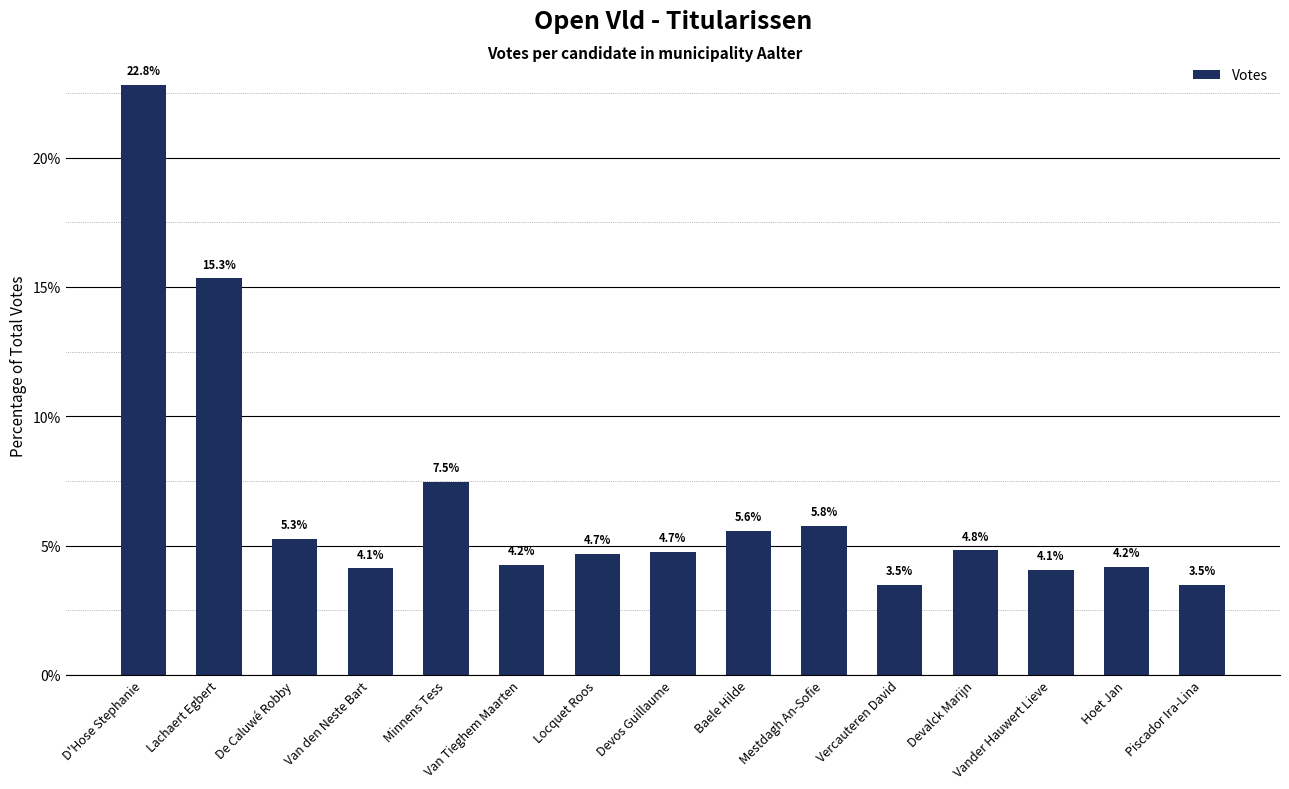

What position from the left is Van den Neste Bart?

4